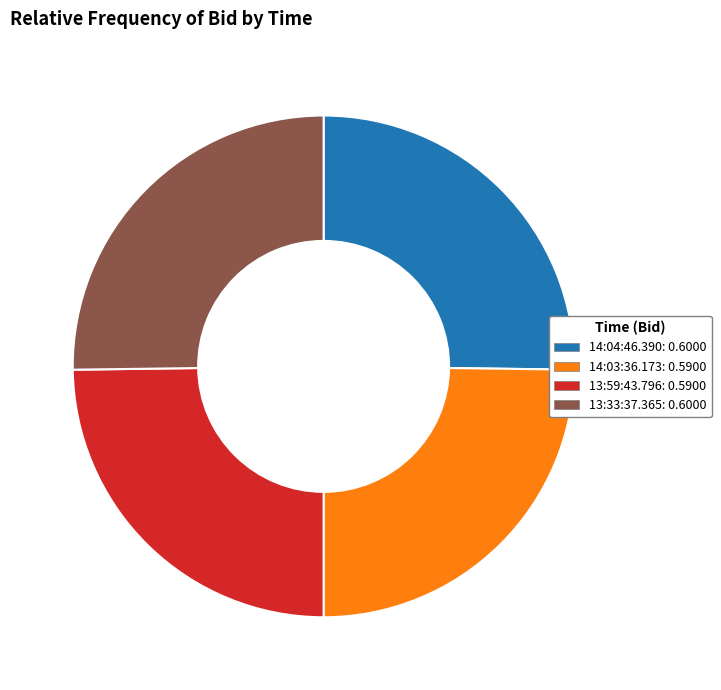

The 13:59:43.796 slice represents 35% of the pie. True or false?

False